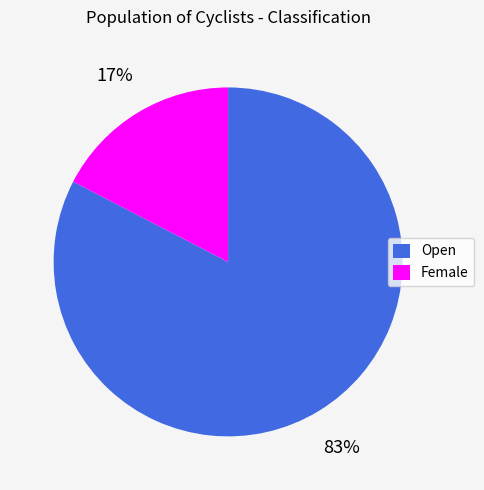

What is the smallest slice in the pie chart?

Female